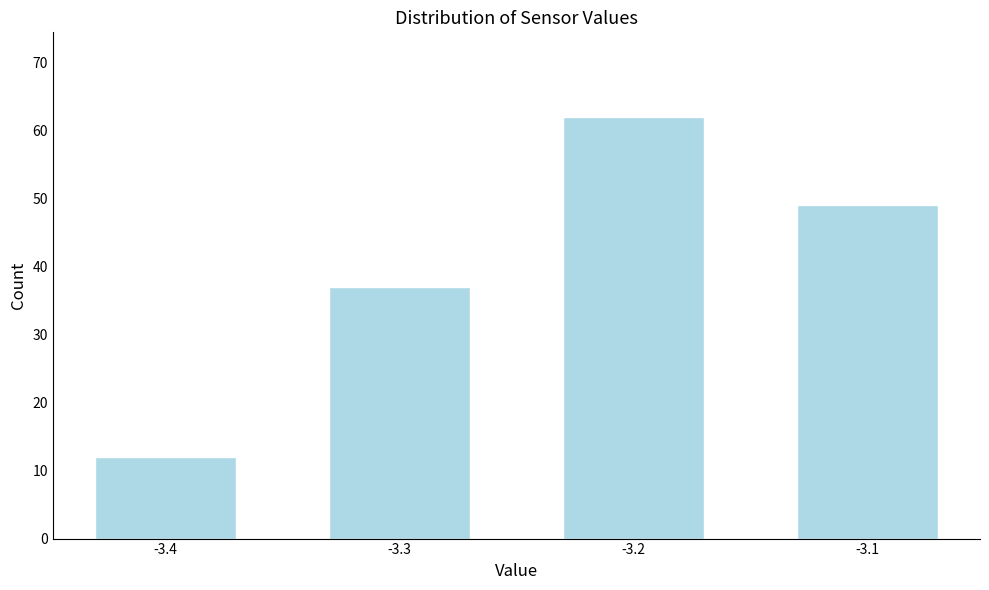

Reading left to right, list all the values displayed in this chart.

12	37	62	49